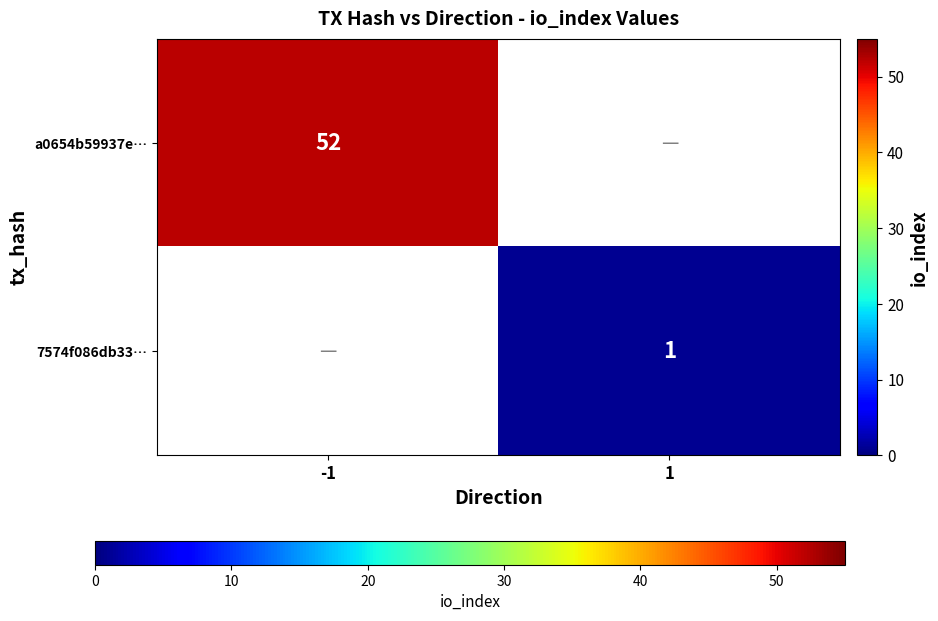

The value of 7574f086db33… at 1 is 1. True or false?

True